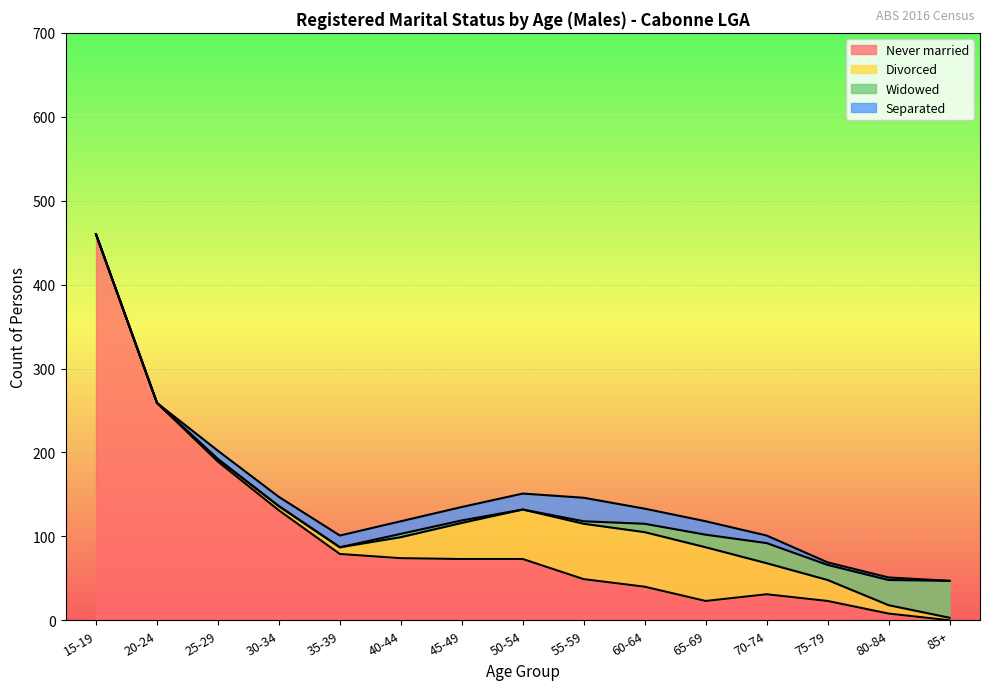

True or false: Separated has a value of 47 at 55-59.

False